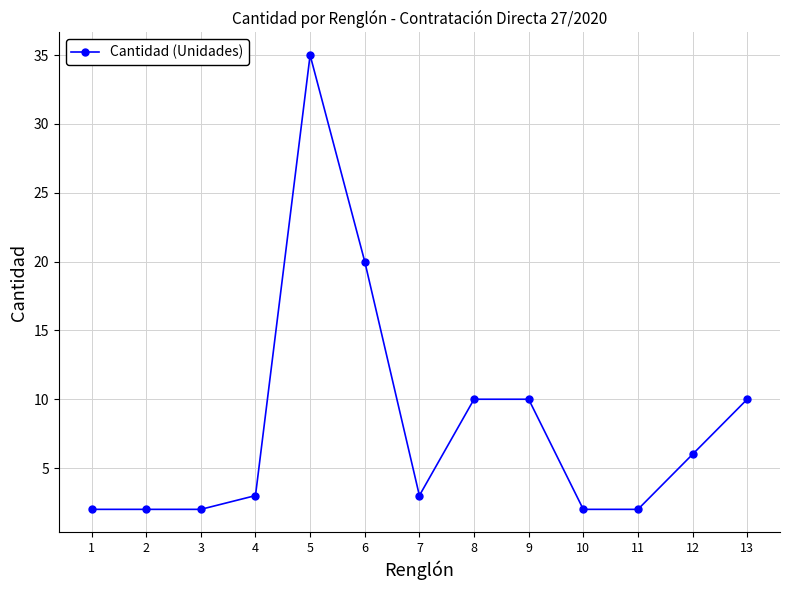

True or false: the data has more than 0 interior local peaks.

True